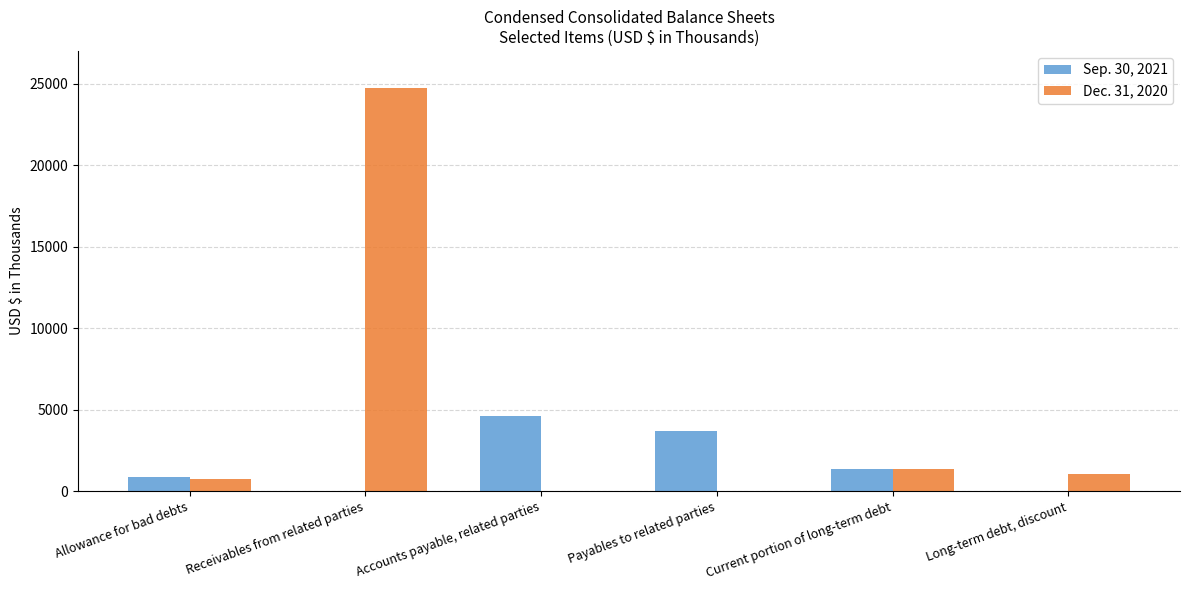

True or false: Dec. 31, 2020 has a value of 1054 at Long-term debt, discount.

True